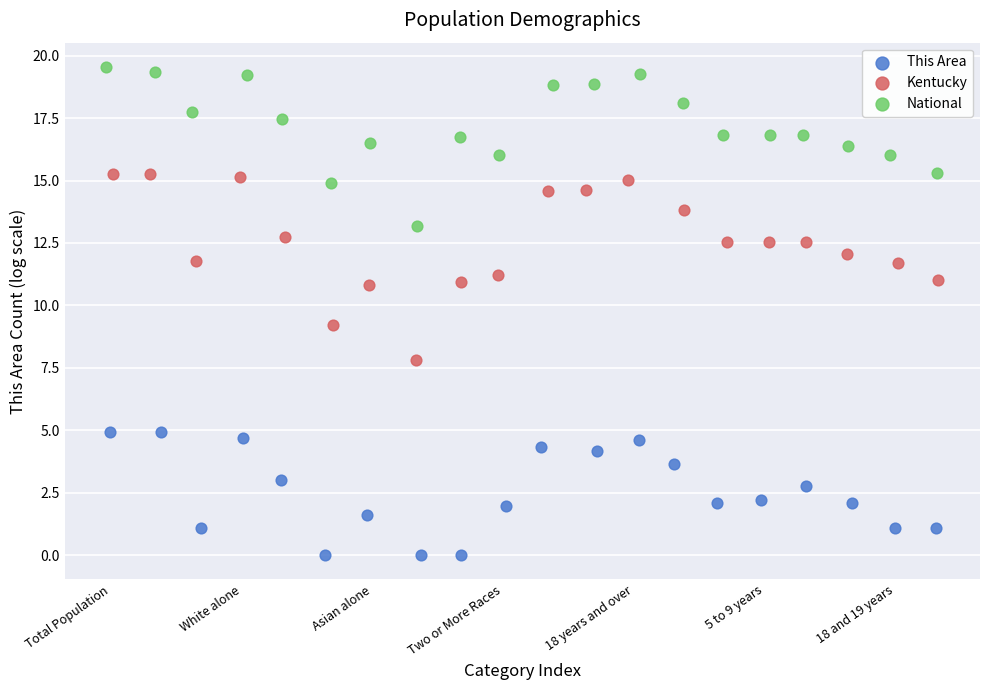

Which series reaches the maximum Y coordinate?

National